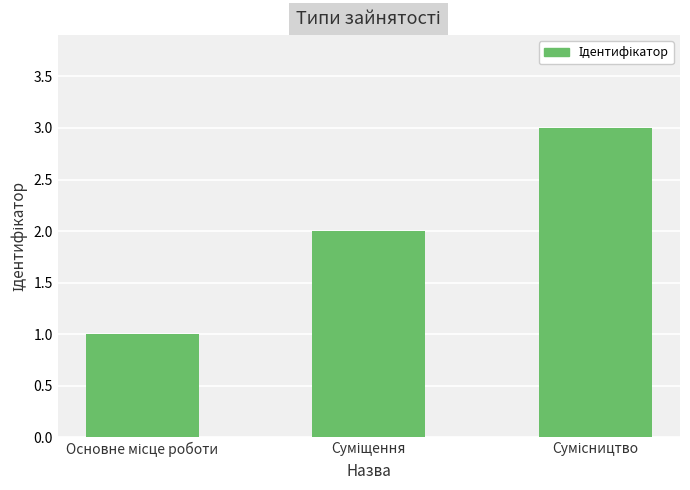

What is the greatest value displayed?

3